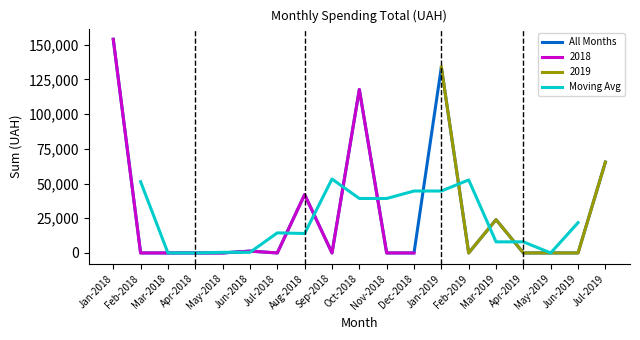

The value of All Months at Jan-2019 is 180817.5. True or false?

False